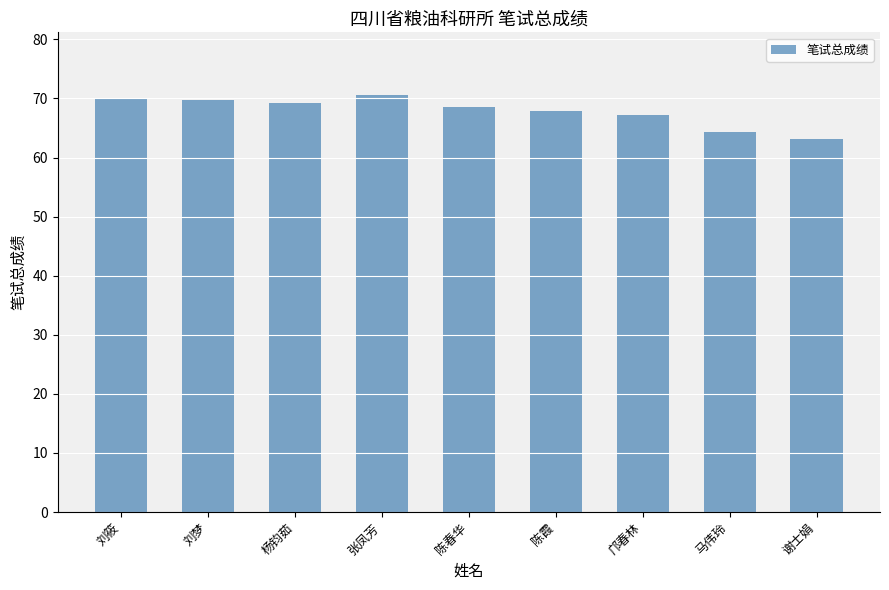

What is the label of the 7th bar from the left?

邝春林